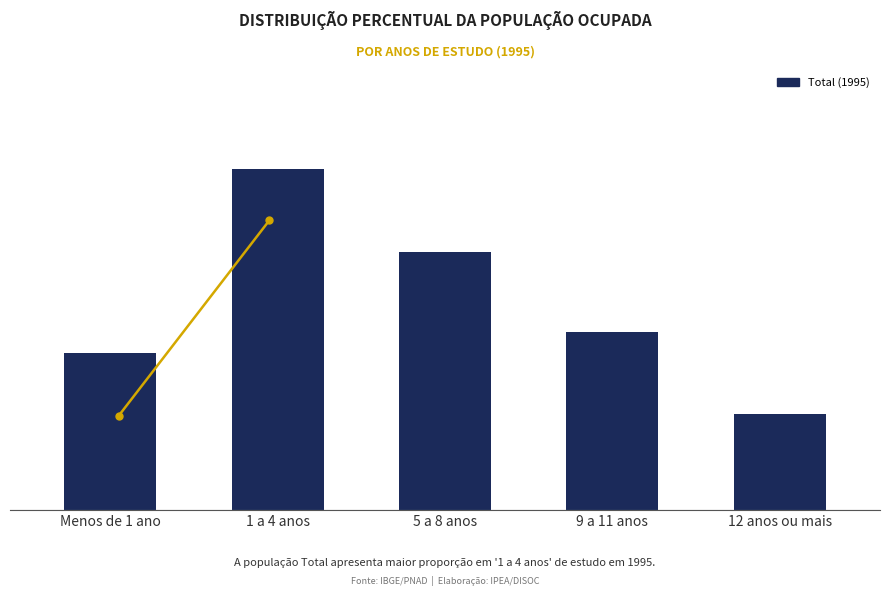

What position from the right is 1 a 4 anos?

4